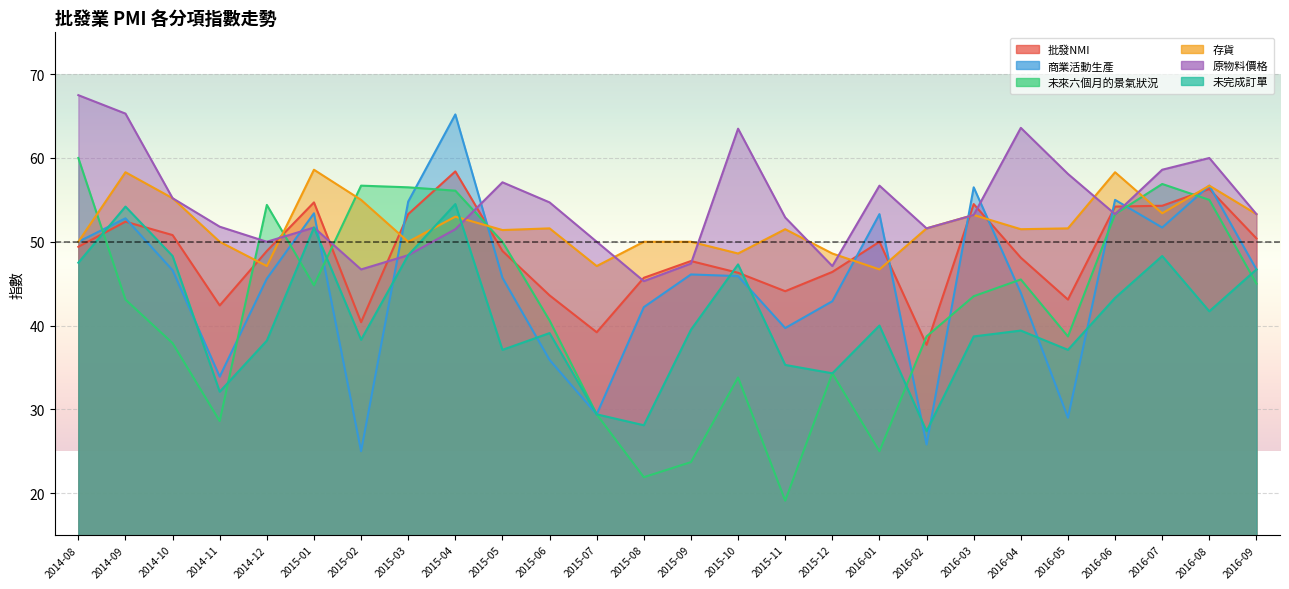

Which label corresponds to the largest value in the chart?

2014-08